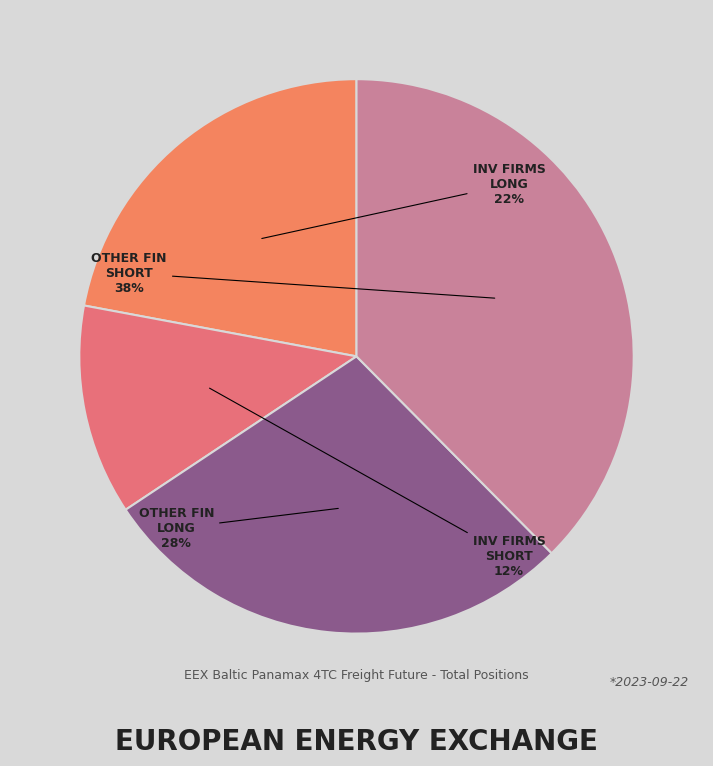

Is INV FIRMS SHORT the majority of the pie?

No